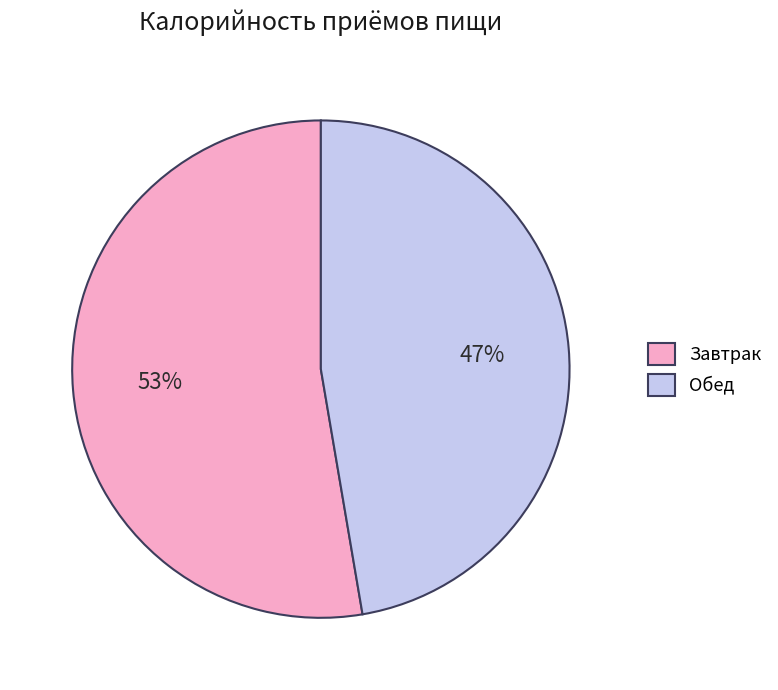

To the nearest percent, what percentage of the pie is Обед?

47%